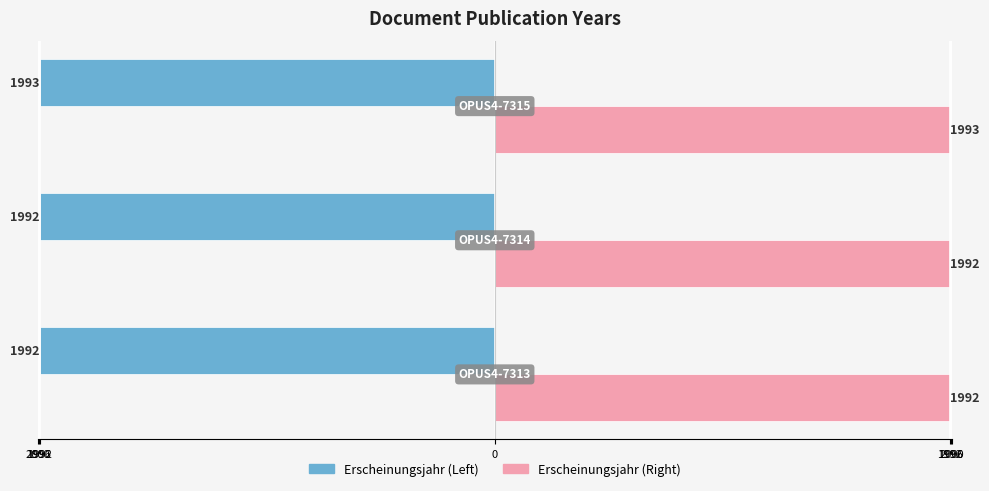

What is the average value of the Erscheinungsjahr (Left) series?

1992